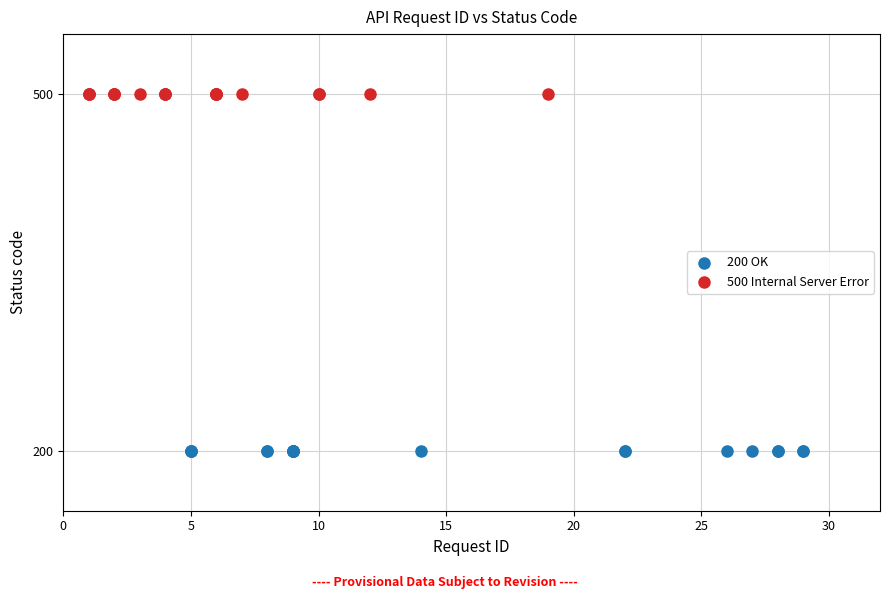

Which series contains the highest Y value?

500 Internal Server Error